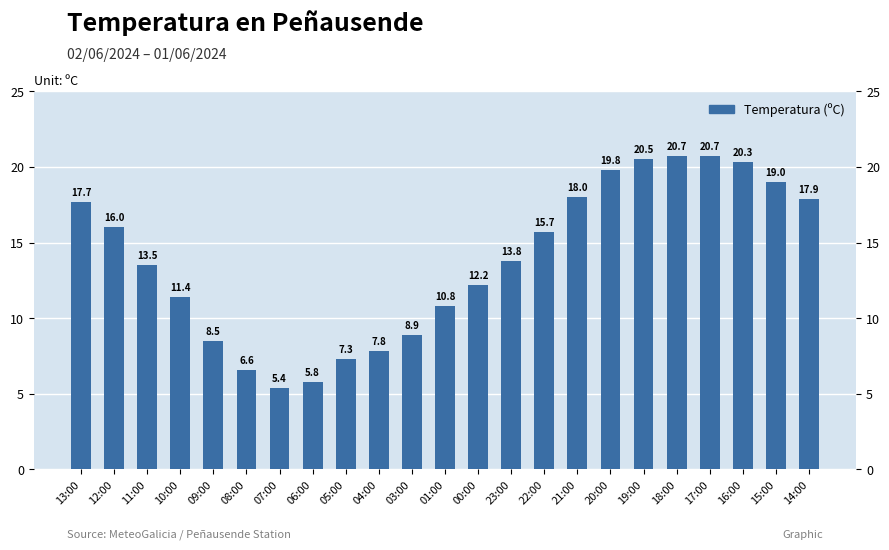

List the labels in order of value, smallest first.

07:00, 06:00, 08:00, 05:00, 04:00, 09:00, 03:00, 01:00, 10:00, 00:00, 11:00, 23:00, 22:00, 12:00, 13:00, 14:00, 21:00, 15:00, 20:00, 16:00, 19:00, 18:00, 17:00